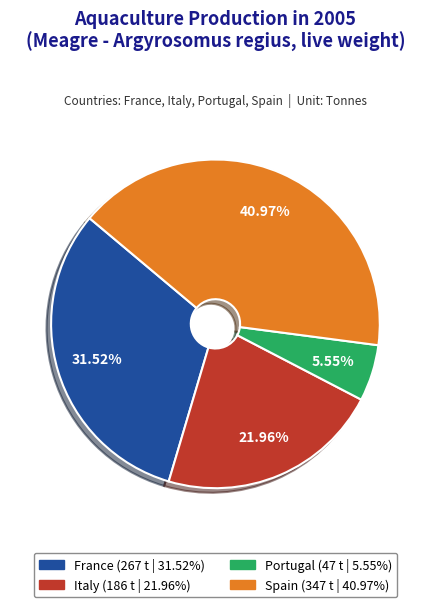

What percentage is the Italy slice, to the nearest percent?

22%